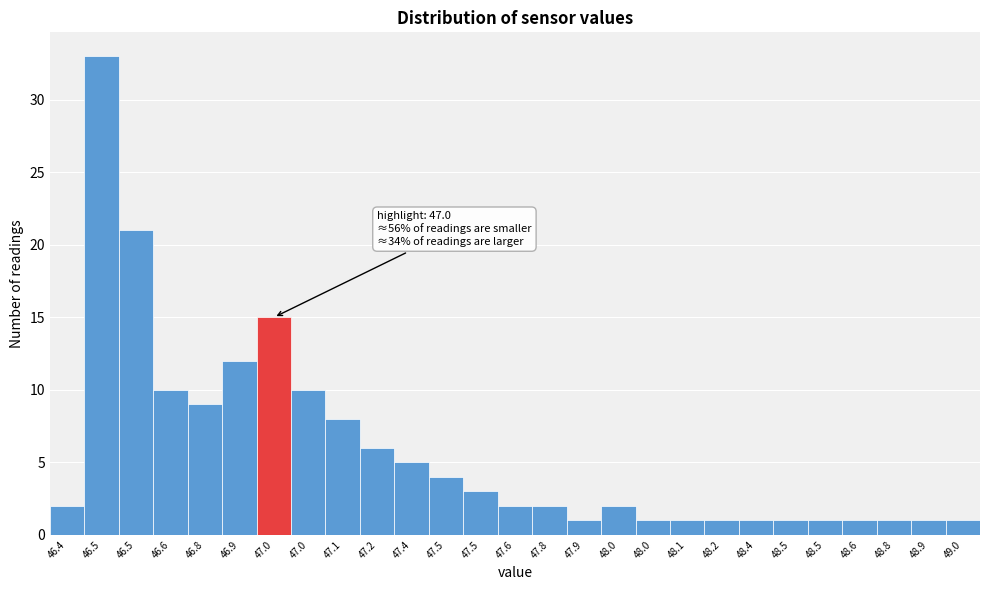

How many categories are shown in the chart?

27